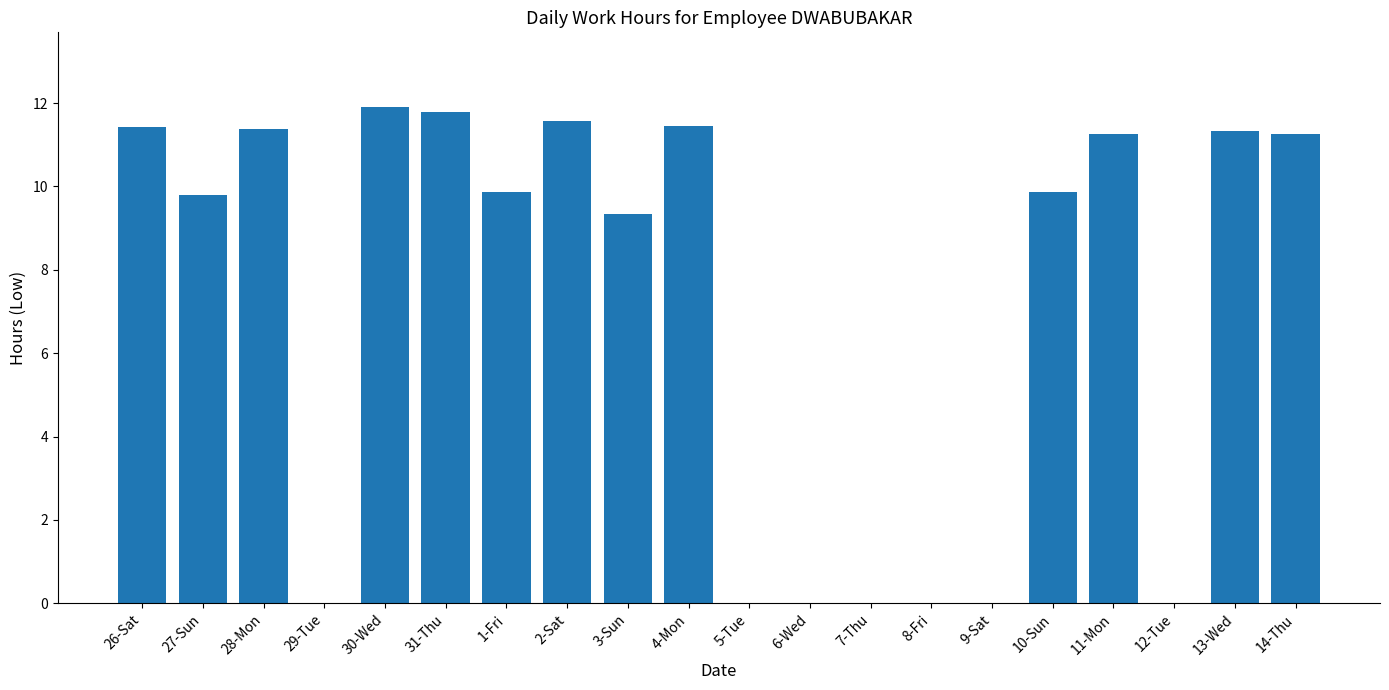

What is the ratio of the value at 26-Sat to the value at 1-Fri?

1.2